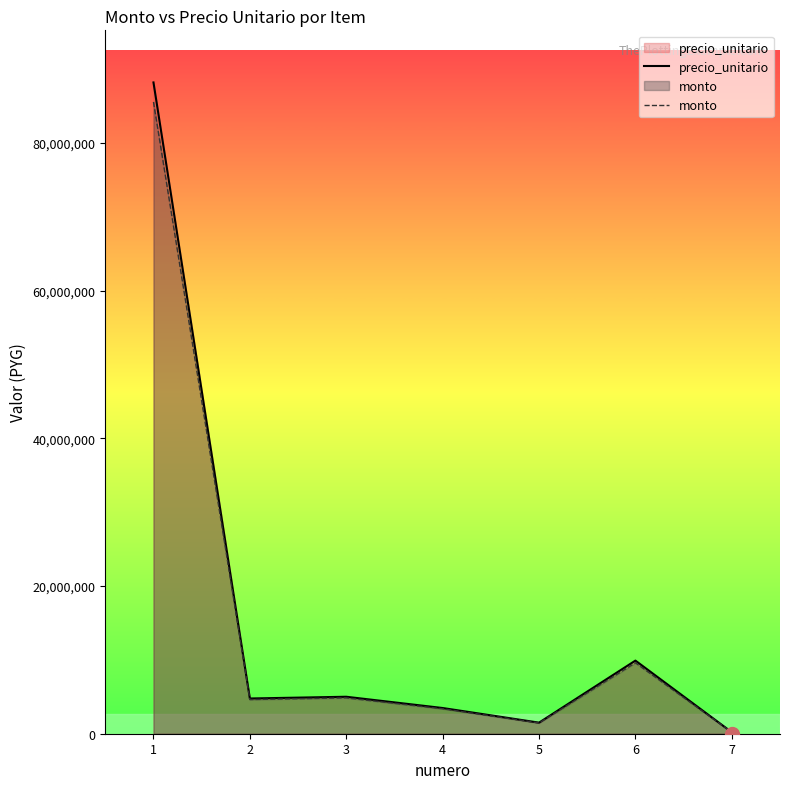

True or false: monto and precio_unitario intersect in this chart.

False